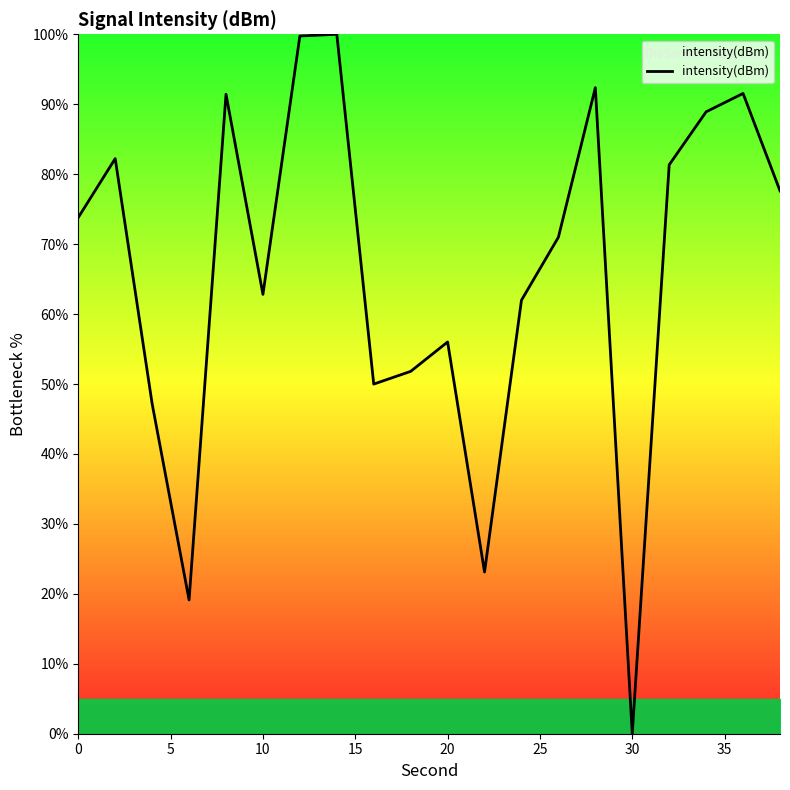

How many lines are shown in the chart?

1